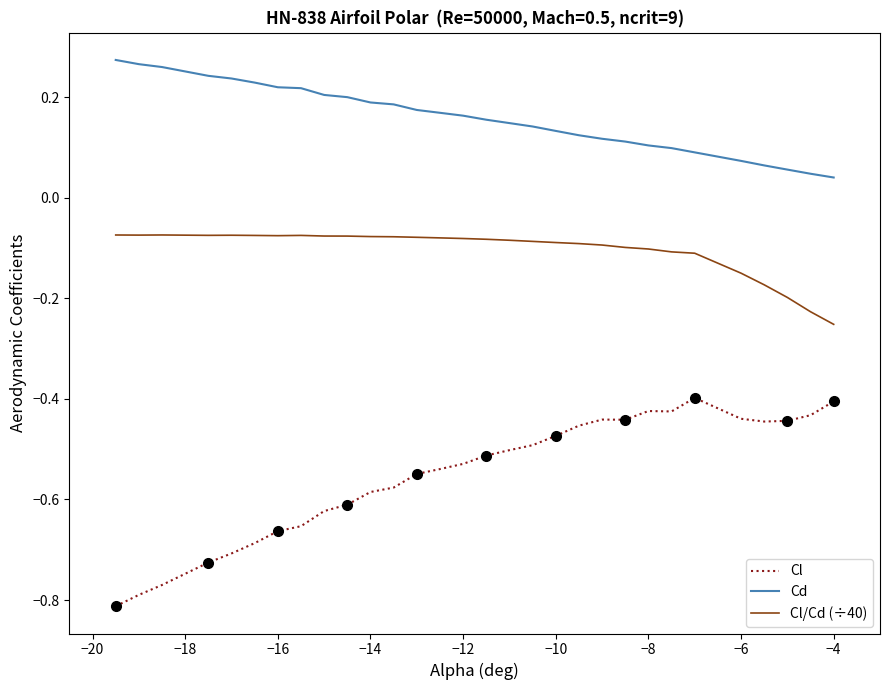

Count the Cd values in the range 0 to 1.

30